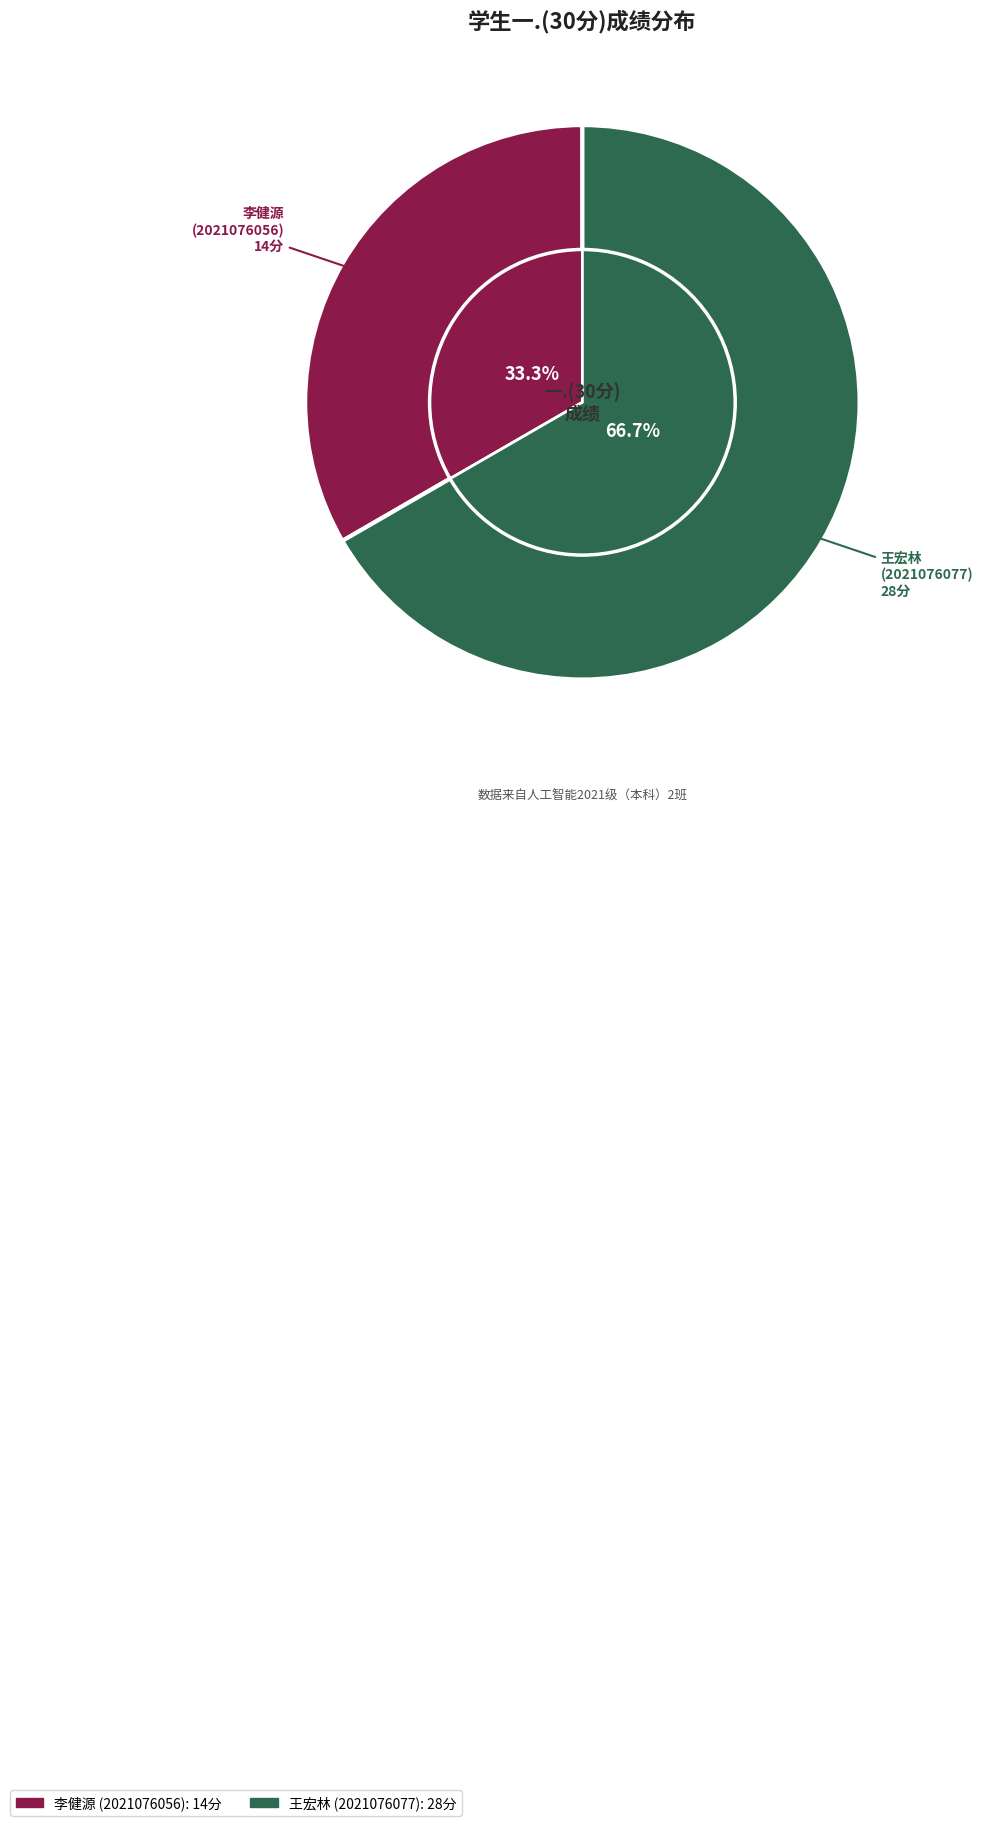

How much of the chart is everything except 2021076077?

33.3%